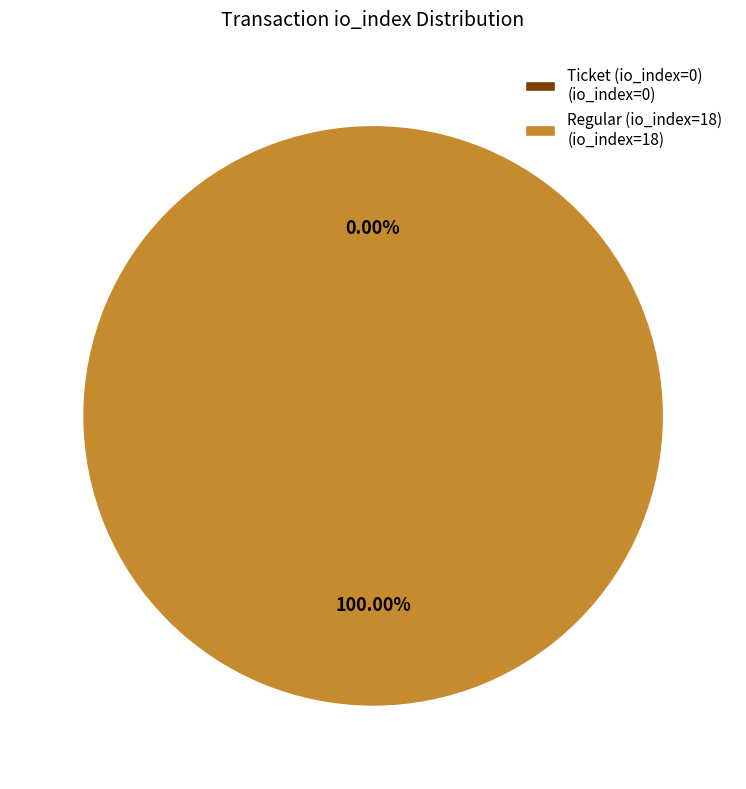

Which category has the biggest portion of the pie?

Regular (io_index=18)